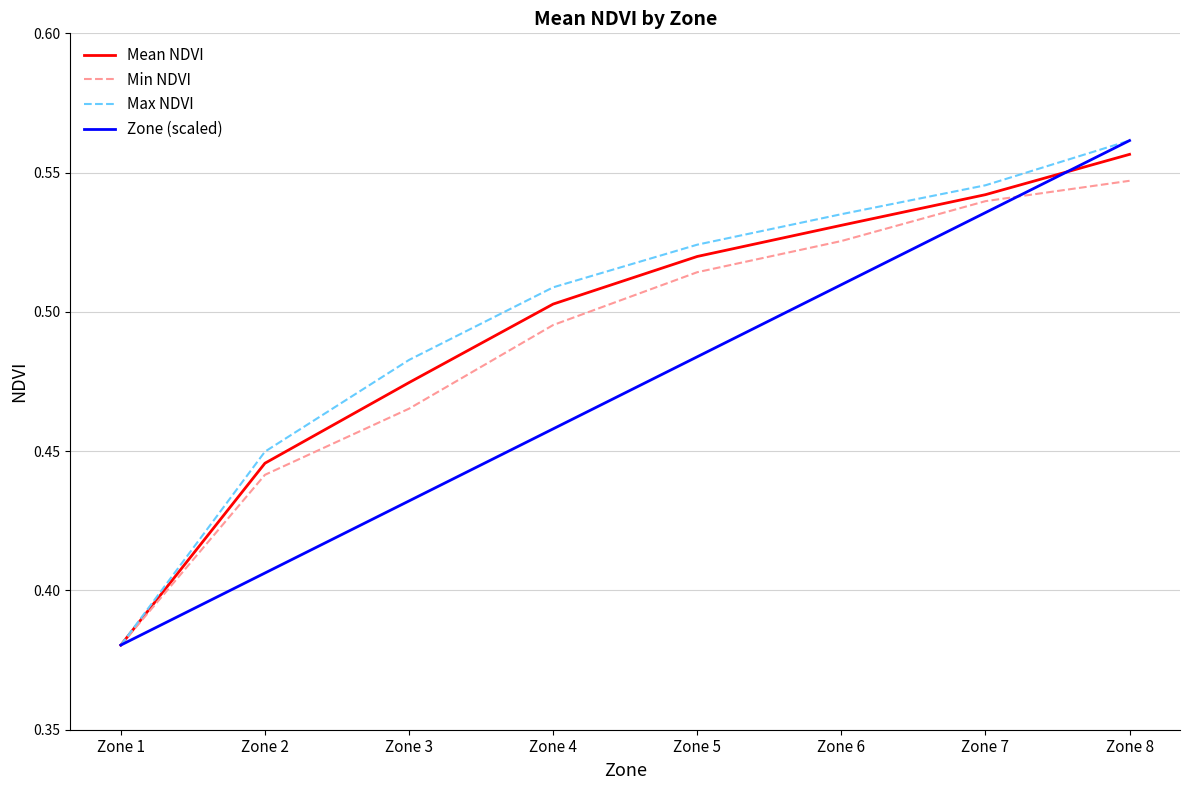

Is the value of Mean NDVI at Zone 5 greater than the value of Max NDVI at Zone 2?

Yes